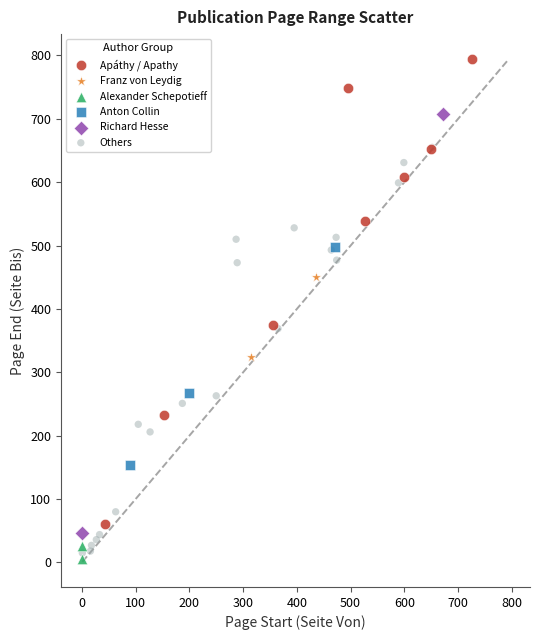

Which series contains the lowest Y value?

Alexander Schepotieff